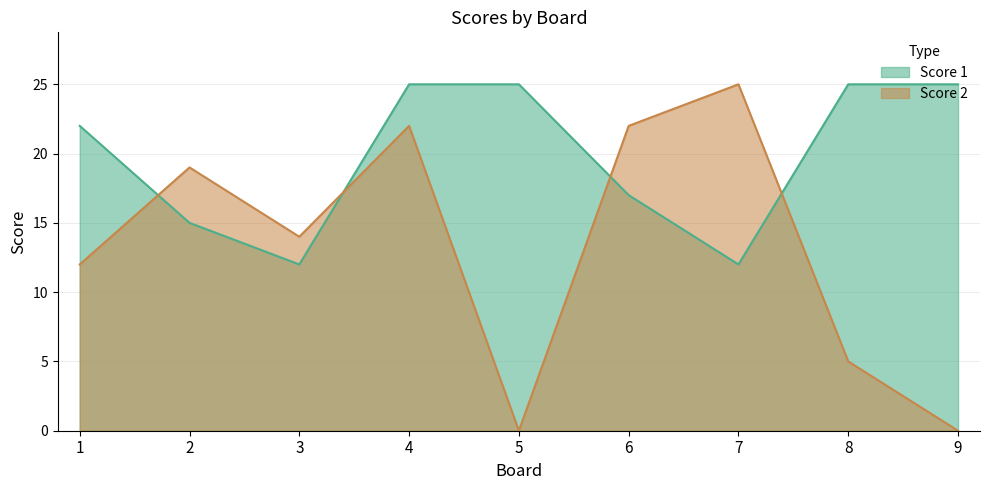

How many lines are shown in the chart?

2